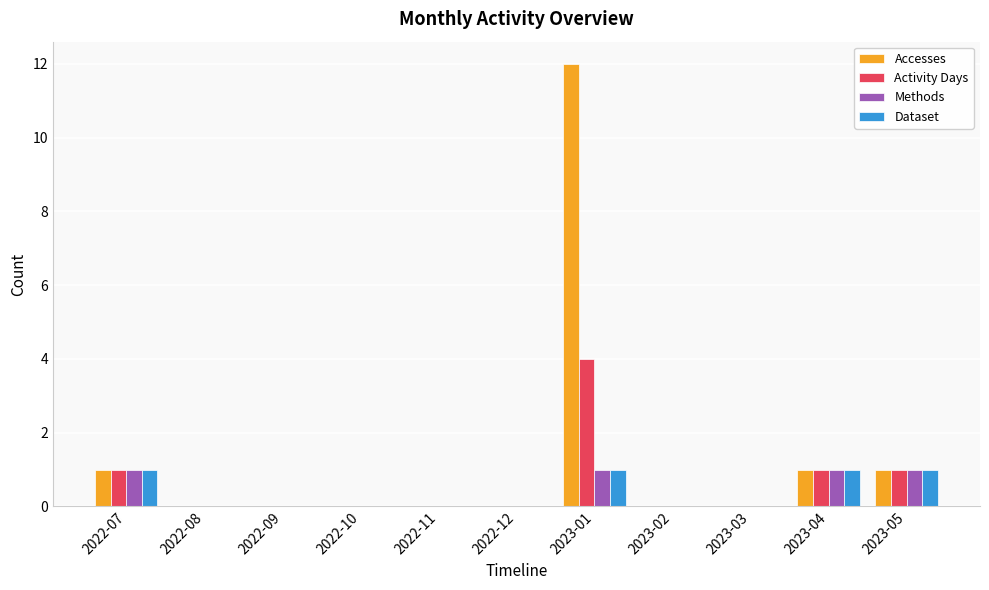

How many groups of bars are there?

11